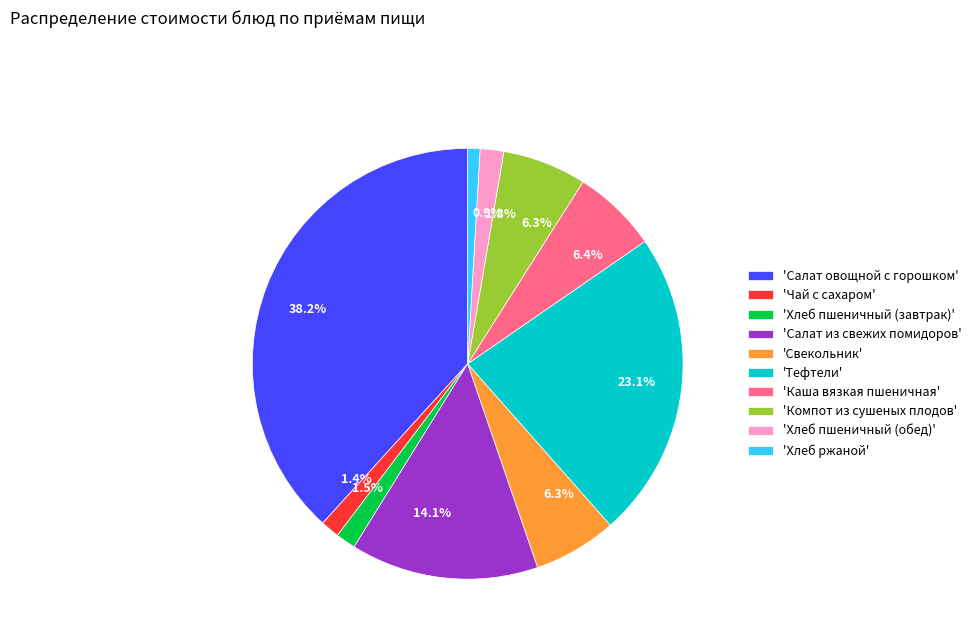

What is the largest slice in the pie chart?

'Салат овощной с горошком'